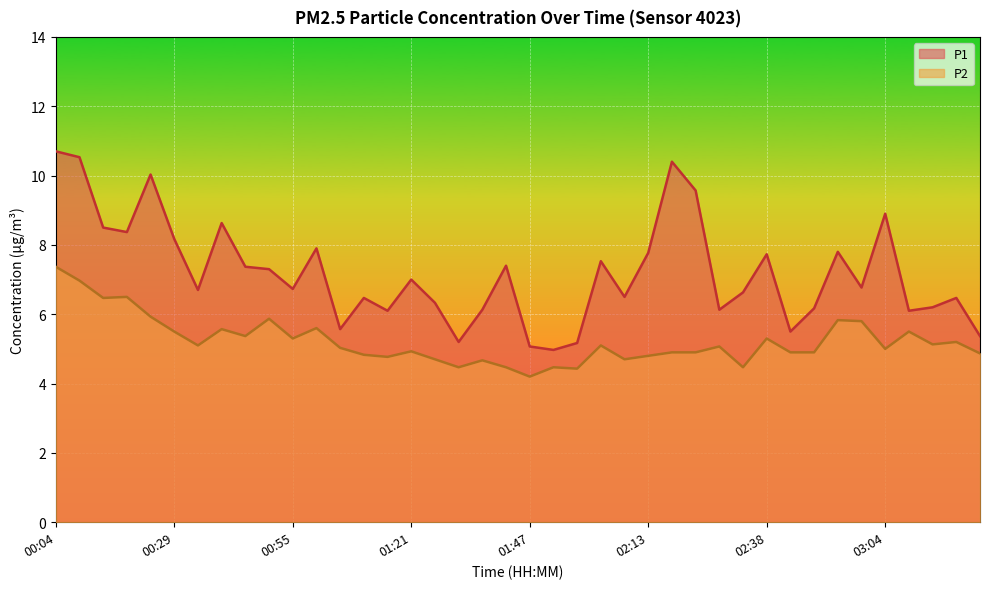

At which category does P2 reach its first local valley?

00:14